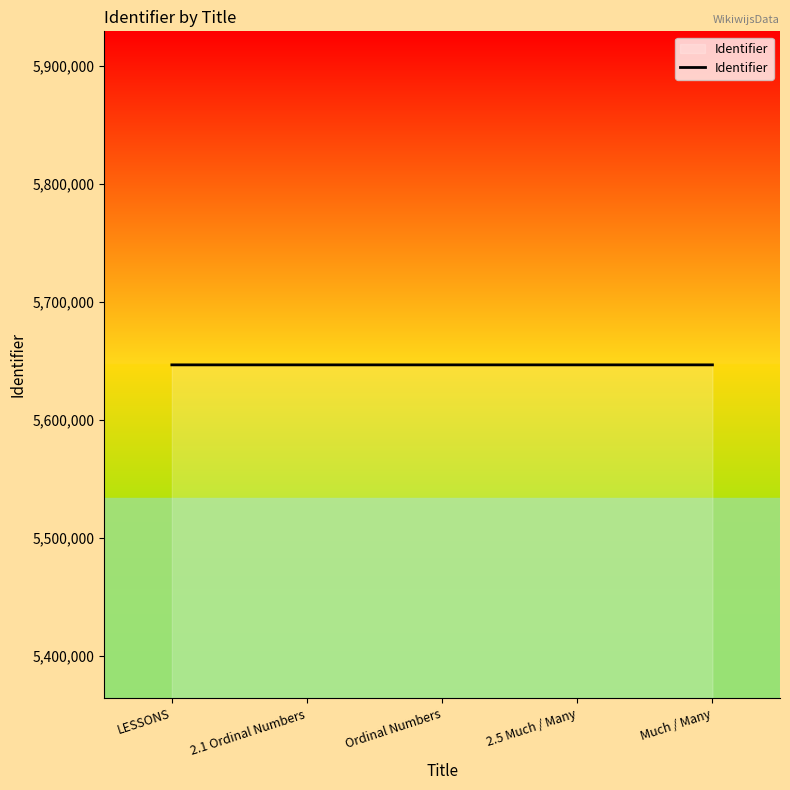

Is it true that the value at Much / Many is 1431539?

False